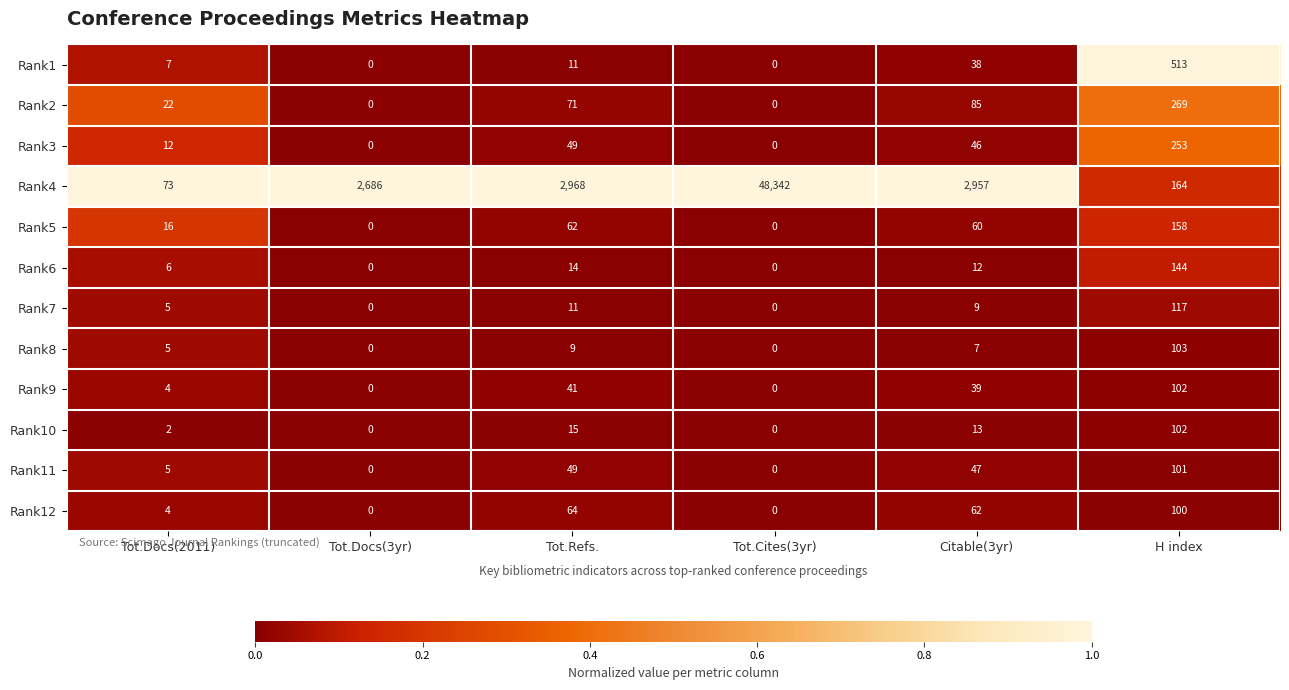

What is the maximum value for Rank4?

48342